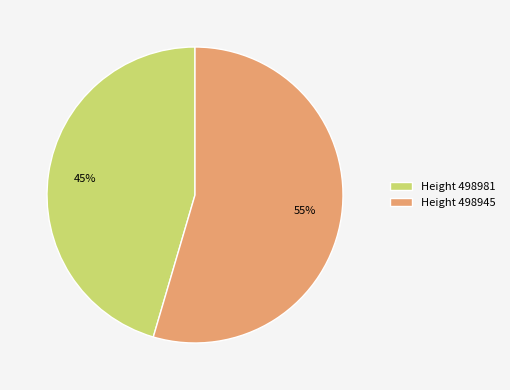

How many segments does this pie chart have?

2